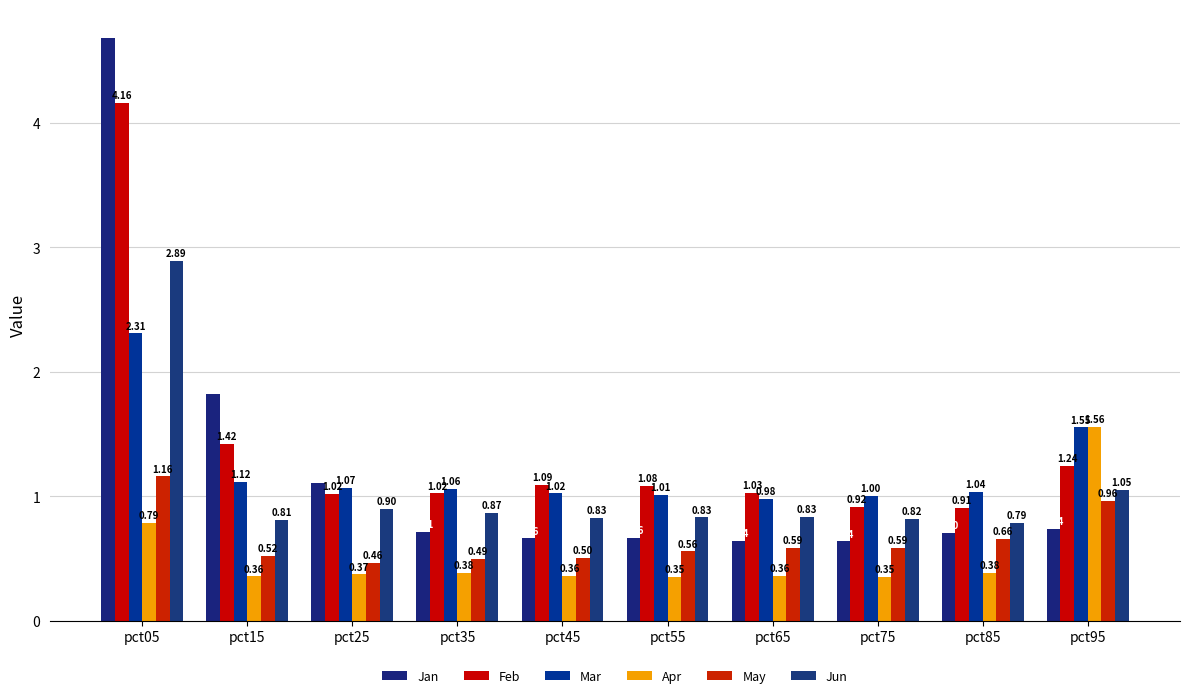

Reading right to left, what are all the values shown in this chart?

Jan: 0.7	0.7	0.6	0.6	0.7	0.7	0.7	1.1	1.8	4.7
Feb: 1.2	0.9	0.9	1.0	1.1	1.1	1.0	1.0	1.4	4.2
Mar: 1.6	1.0	1.0	1.0	1.0	1.0	1.1	1.1	1.1	2.3
Apr: 1.6	0.4	0.4	0.4	0.4	0.4	0.4	0.4	0.4	0.8
May: 1.0	0.7	0.6	0.6	0.6	0.5	0.5	0.5	0.5	1.2
Jun: 1.1	0.8	0.8	0.8	0.8	0.8	0.9	0.9	0.8	2.9